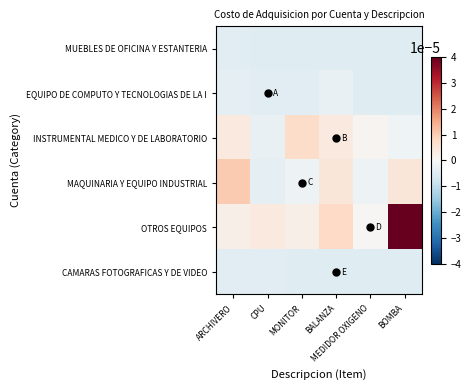

Reading left to right, what are all the values shown in this chart?

MUEBLES DE OFICINA Y ESTANTERIA: ARCHIVERO=-0.0	CPU=-0.0	MONITOR=-0.0	BALANZA=-0.0	MEDIDOR OXIGENO=-0.0	BOMBA=-0.0
EQUIPO DE COMPUTO Y TECNOLOGIAS DE LA I: ARCHIVERO=-0.0	CPU=-0.0	MONITOR=-0.0	BALANZA=-0.0	MEDIDOR OXIGENO=-0.0	BOMBA=-0.0
INSTRUMENTAL MEDICO Y DE LABORATORIO: ARCHIVERO=0.0	CPU=-0.0	MONITOR=0.0	BALANZA=0.0	MEDIDOR OXIGENO=0.0	BOMBA=-0.0
MAQUINARIA Y EQUIPO INDUSTRIAL: ARCHIVERO=0.0	CPU=-0.0	MONITOR=-0.0	BALANZA=0.0	MEDIDOR OXIGENO=-0.0	BOMBA=0.0
OTROS EQUIPOS: ARCHIVERO=0.0	CPU=0.0	MONITOR=0.0	BALANZA=0.0	MEDIDOR OXIGENO=0.0	BOMBA=0.0
CAMARAS FOTOGRAFICAS Y DE VIDEO: ARCHIVERO=-0.0	CPU=-0.0	MONITOR=-0.0	BALANZA=-0.0	MEDIDOR OXIGENO=-0.0	BOMBA=-0.0